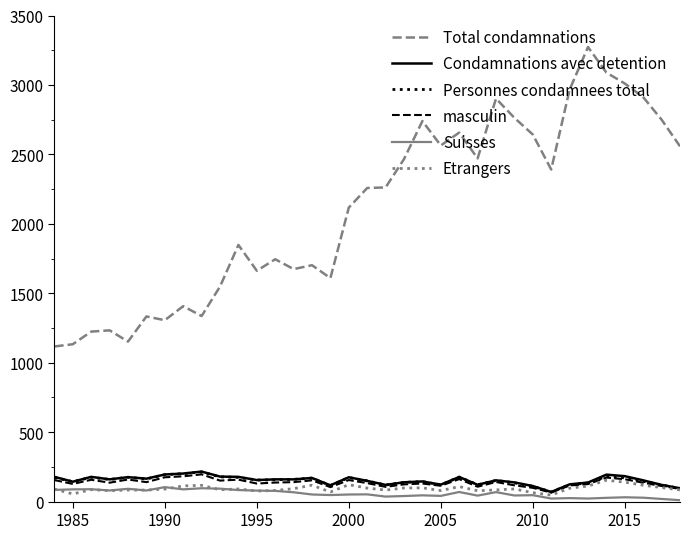

What is the greatest value displayed?

3273